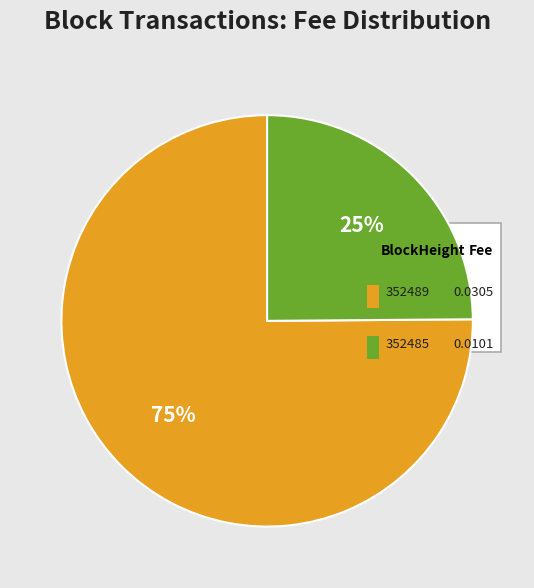

How many segments does this pie chart have?

2